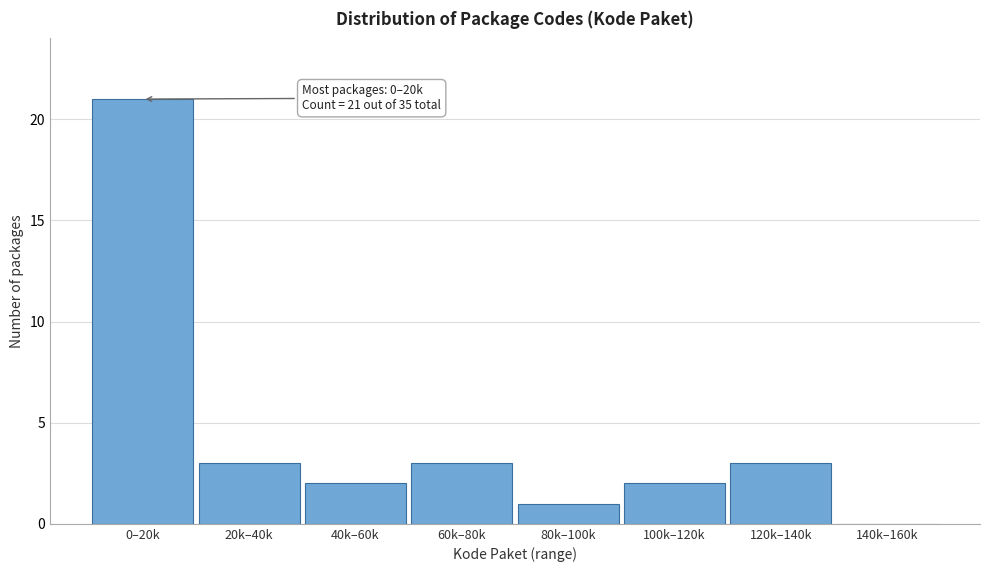

Reading left to right, what are all the values shown in this chart?

0–20k=21	20k–40k=3	40k–60k=2	60k–80k=3	80k–100k=1	100k–120k=2	120k–140k=3	140k–160k=0